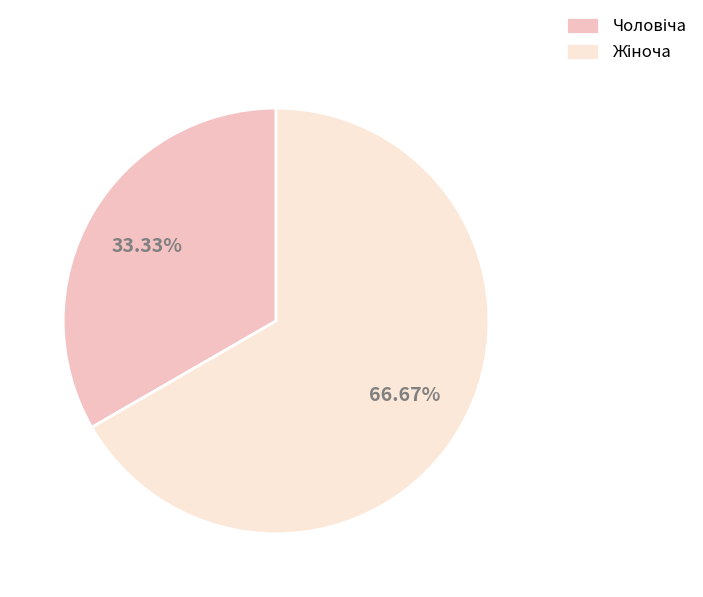

Is there a majority slice in this chart?

Yes